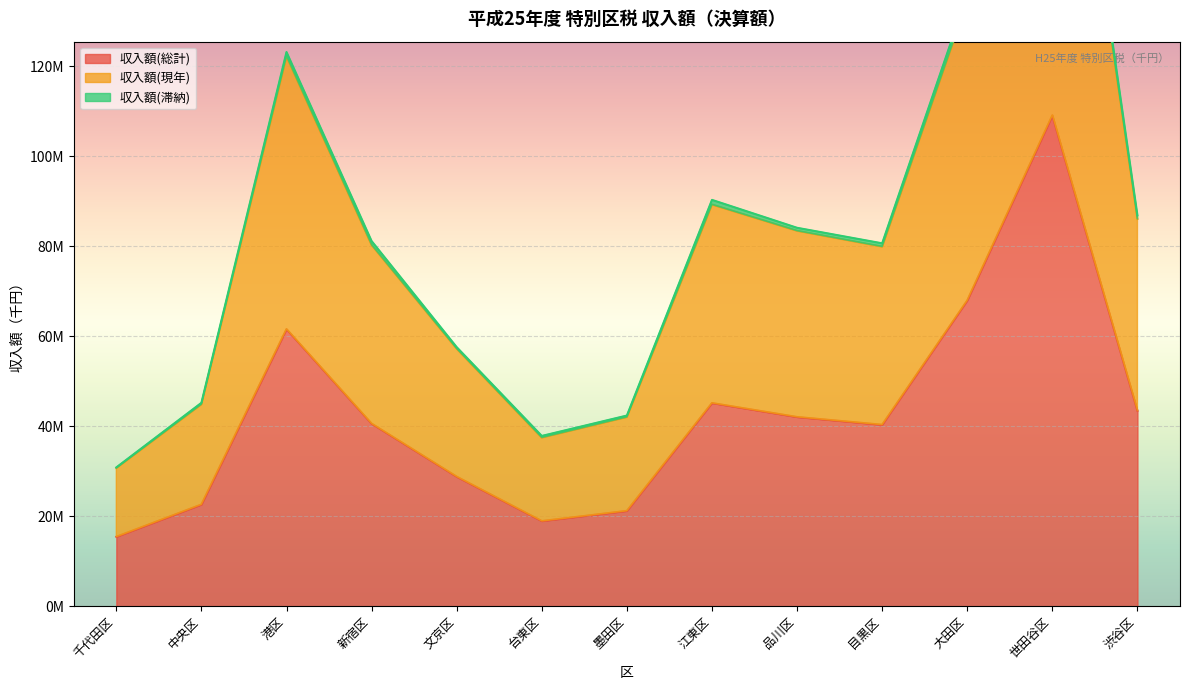

Is it true that 収入額(現年) equals 37122065 at 品川区?

False